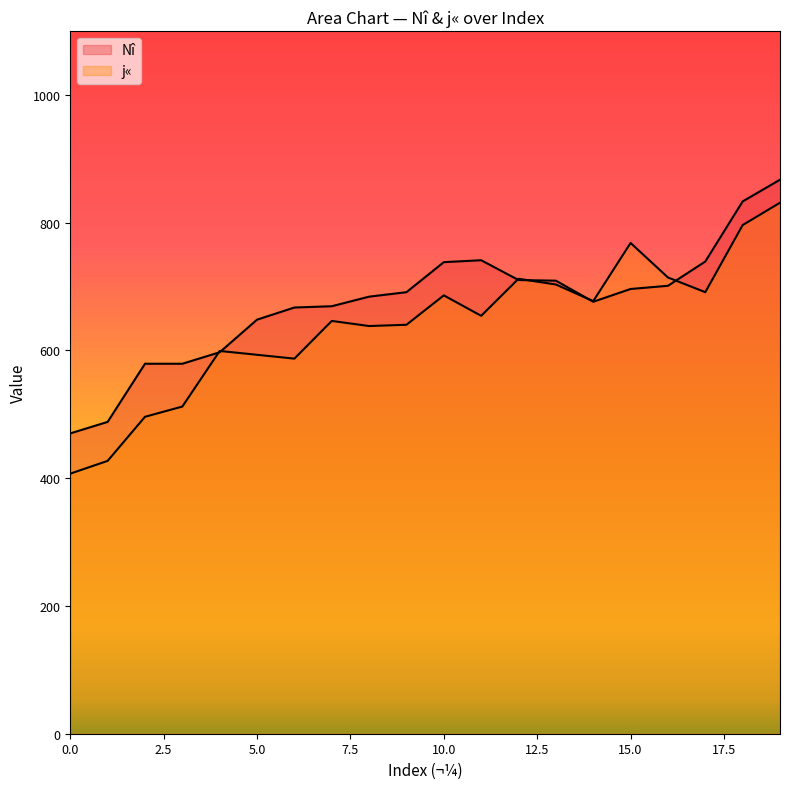

How many categories are shown in the chart?

20